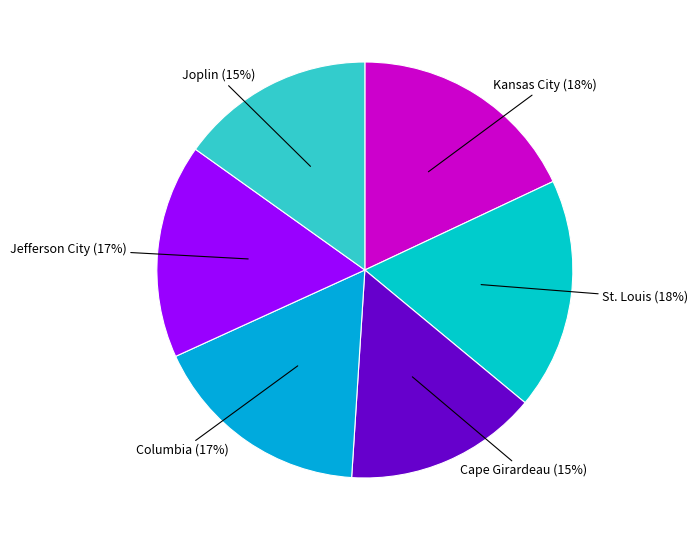

How many slices are in this pie chart?

6